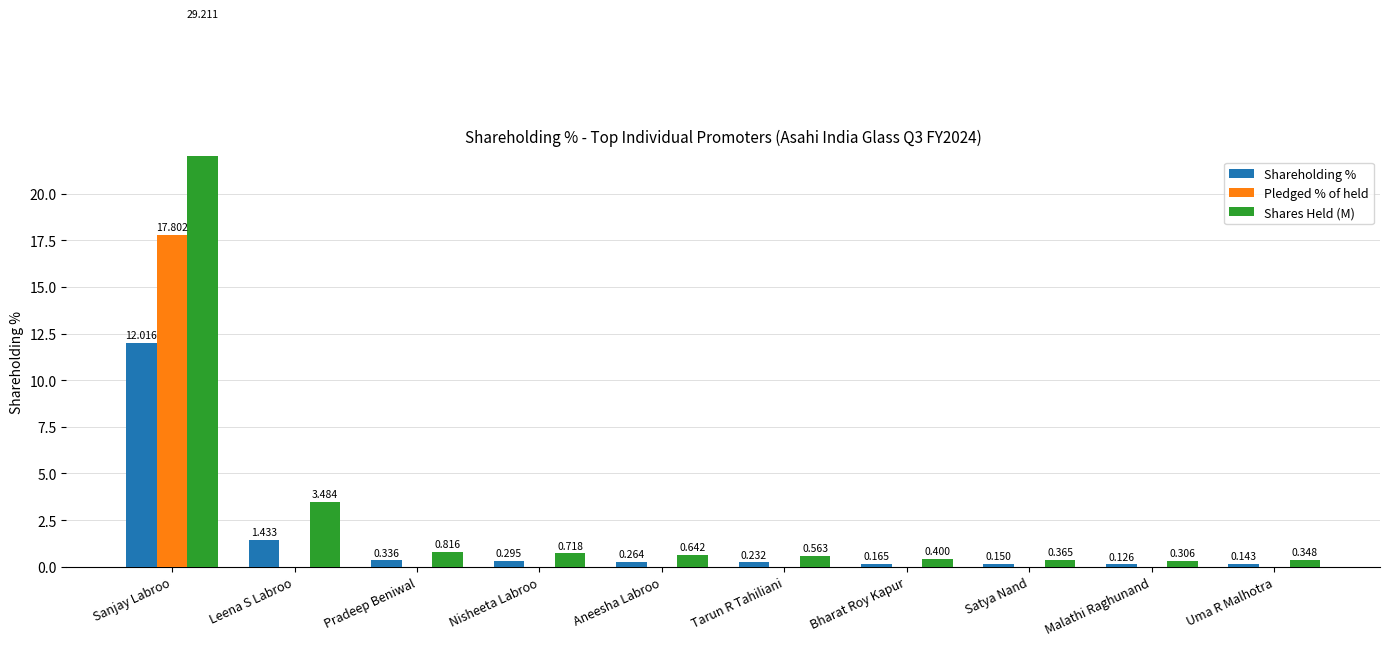

List the labels in order of Pledged % of held value, smallest first.

Leena S Labroo, Pradeep Beniwal, Nisheeta Labroo, Aneesha Labroo, Tarun R Tahiliani, Bharat Roy Kapur, Satya Nand, Malathi Raghunand, Uma R Malhotra, Sanjay Labroo